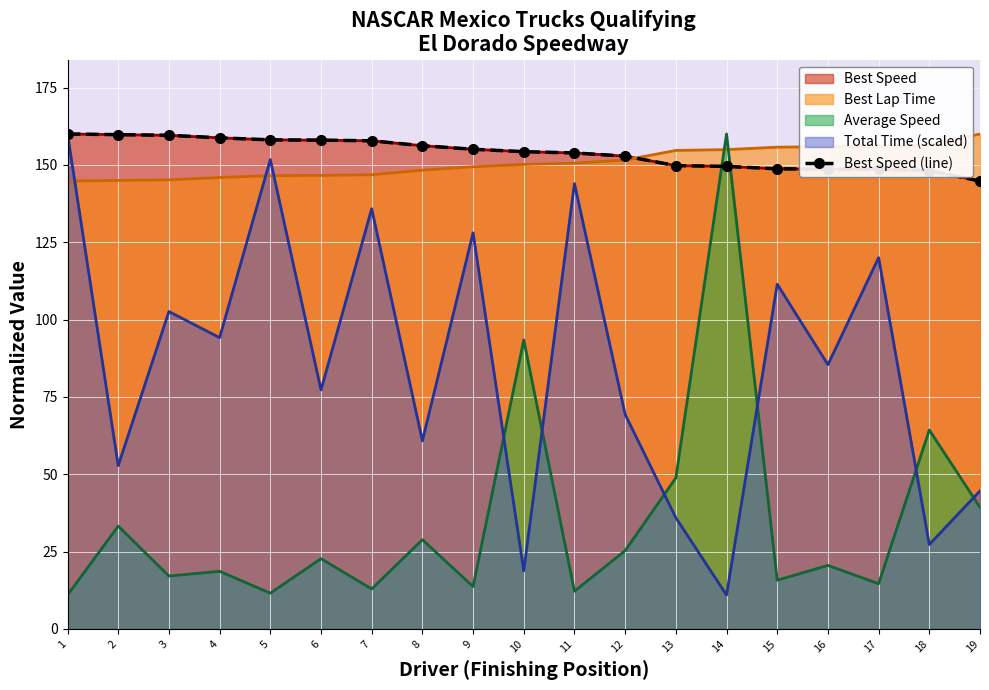

Which category has the highest value across all series?

1